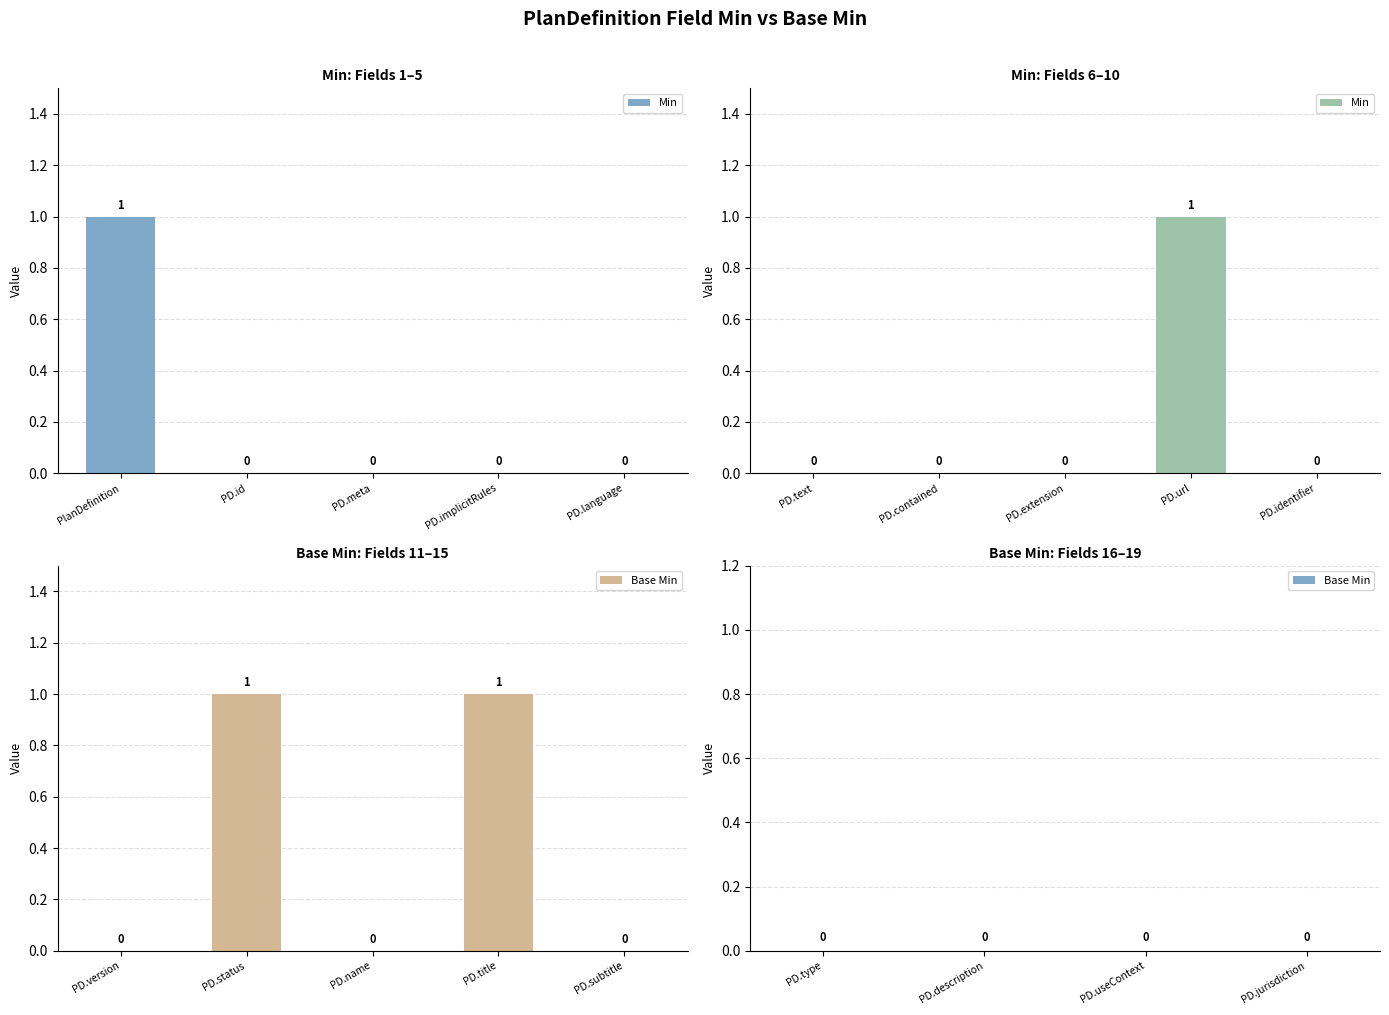

The value of Base Min at PlanDefinition.language is 0. True or false?

True